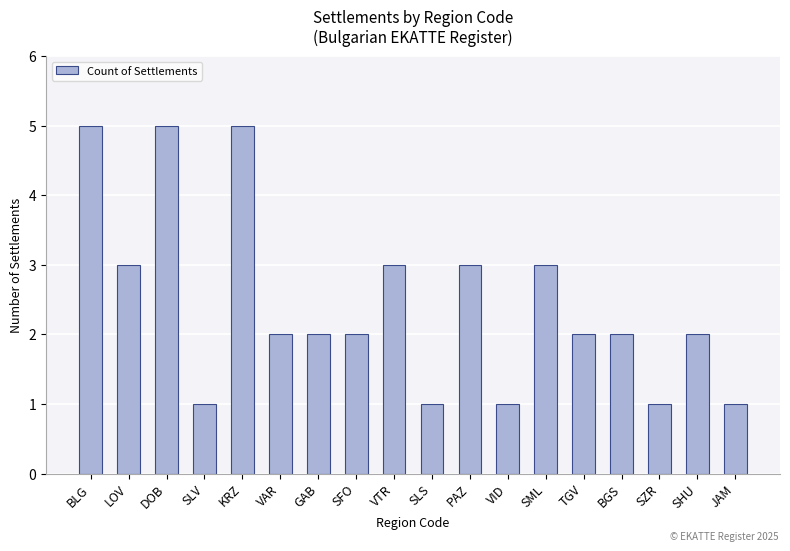

True or false: the data shows 1 at SLV.

True